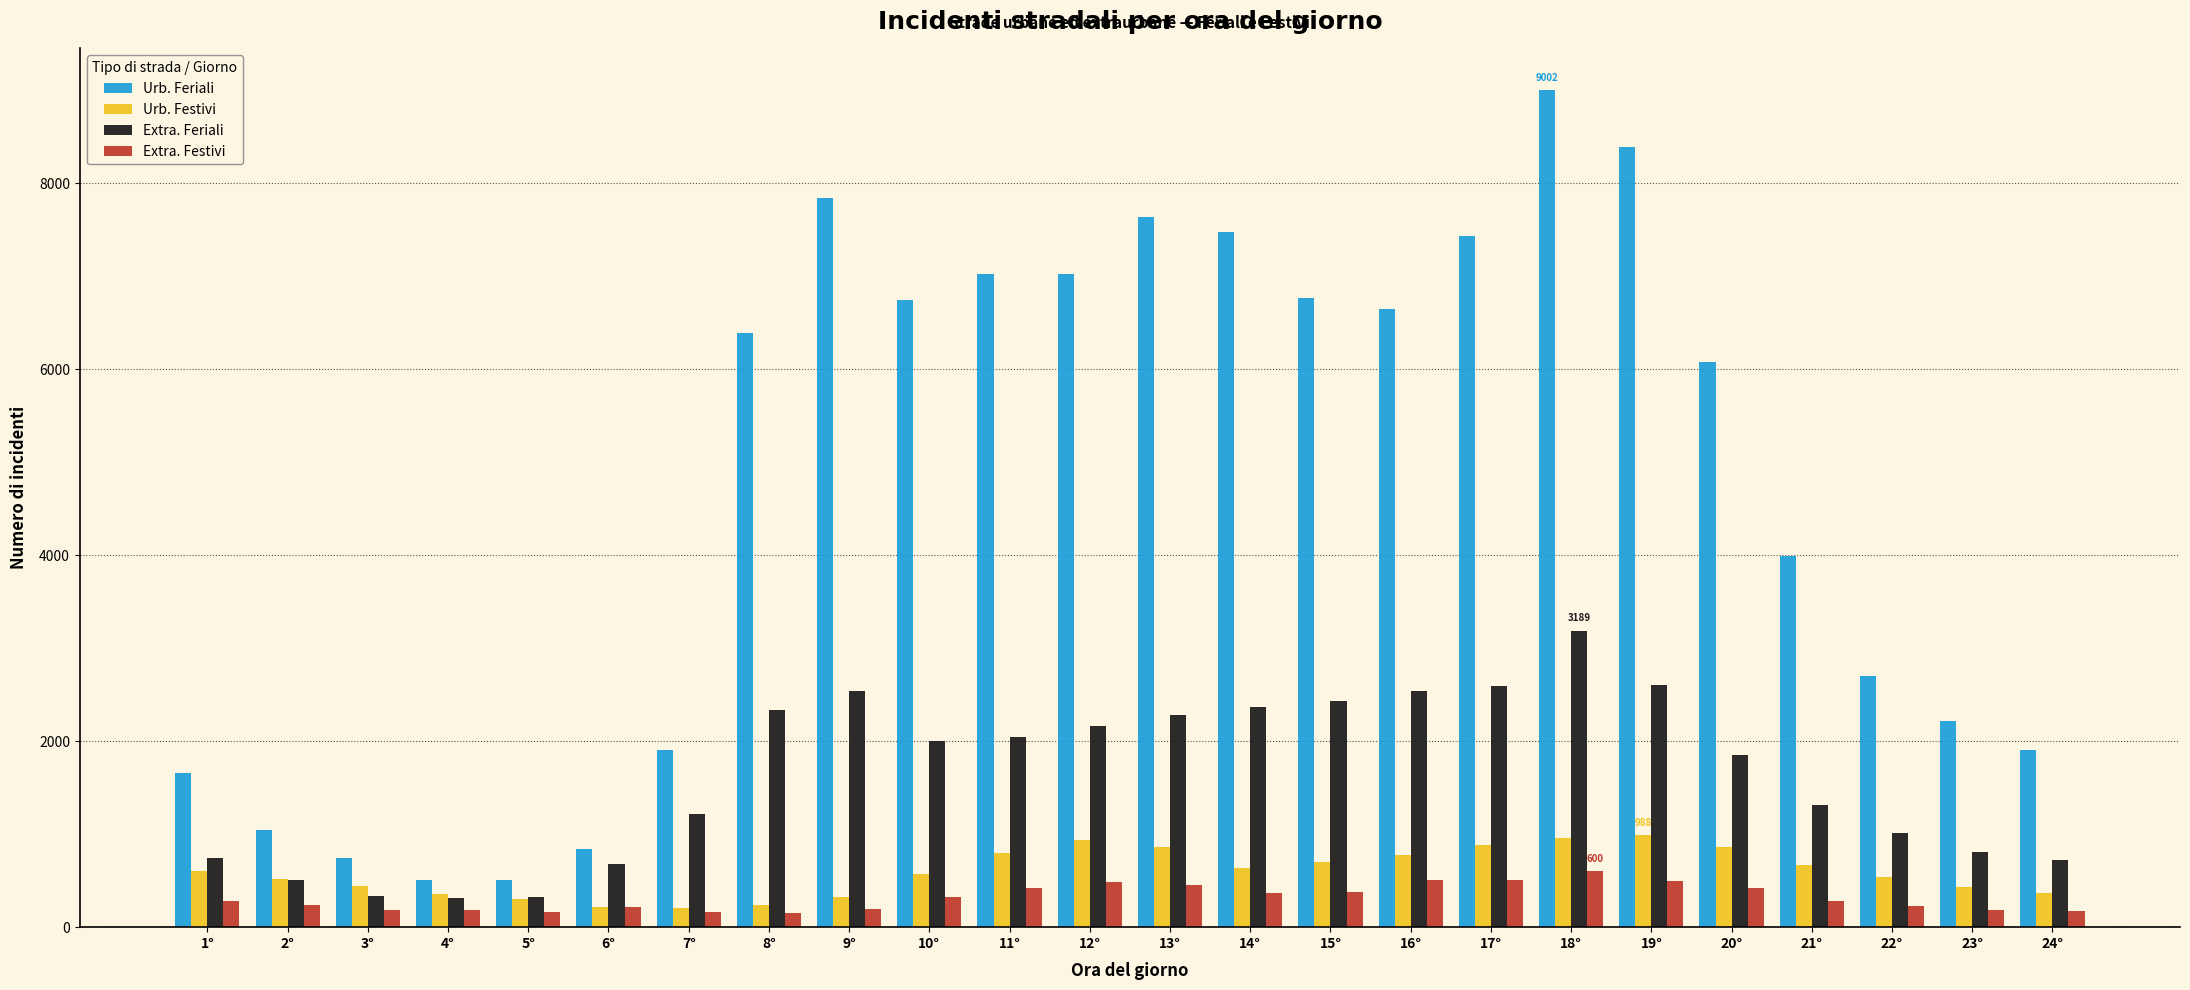

Which series has the largest range (max minus min)?

Urb. Feriali